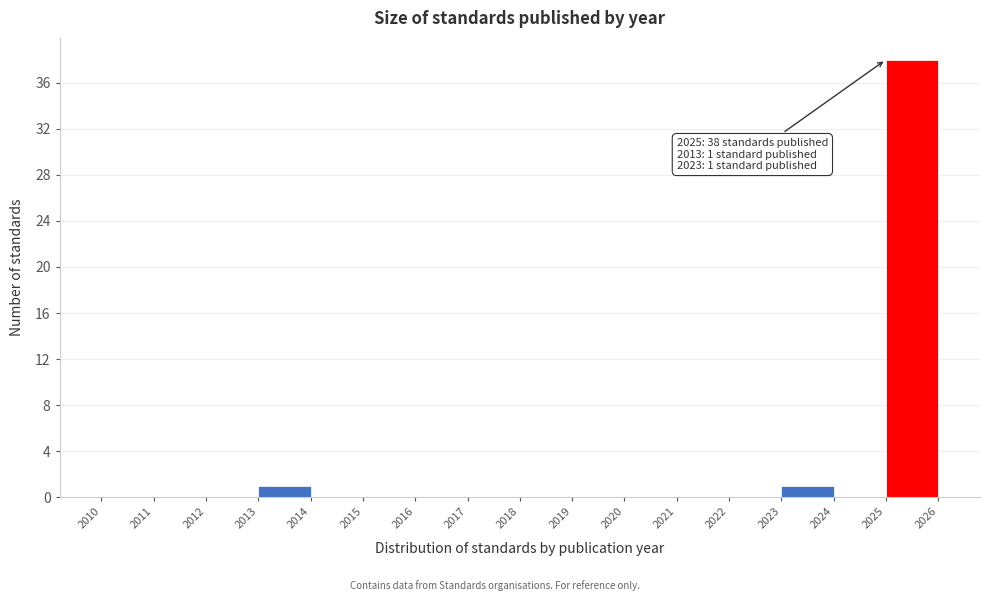

Over which range of the x-axis is the bar tallest?

2025 to 2026